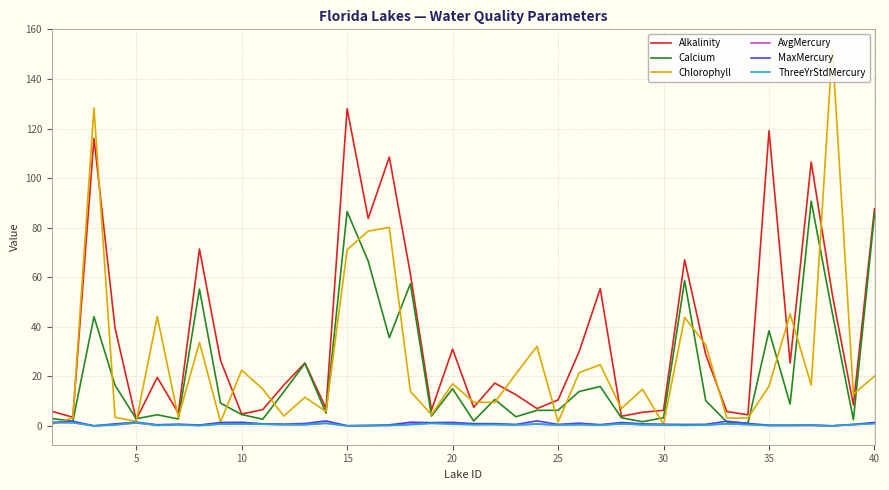

Which series has the largest range (max minus min)?

Chlorophyll